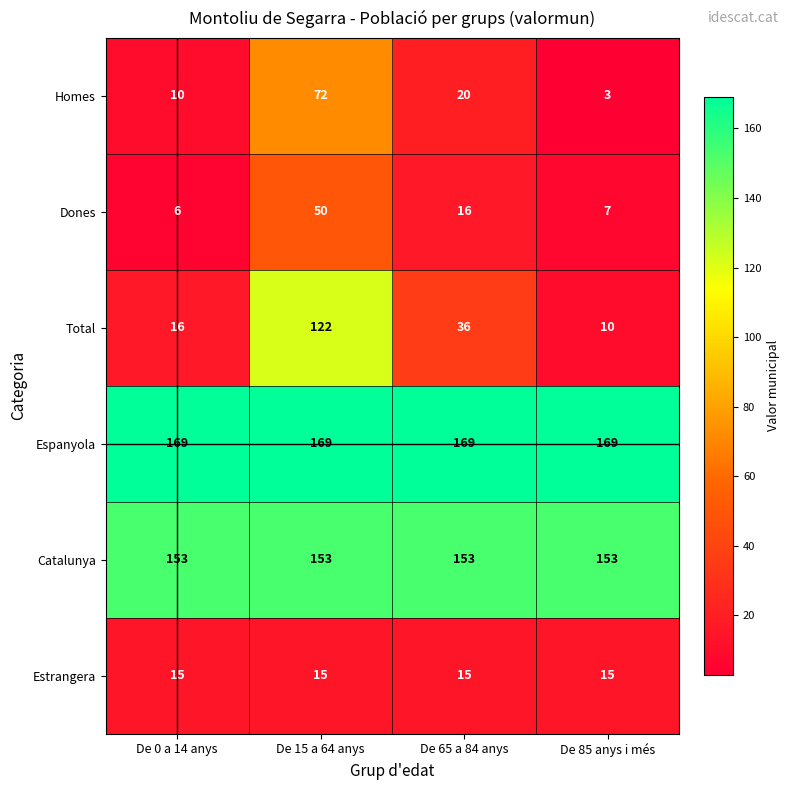

How many categories are shown in the chart?

4